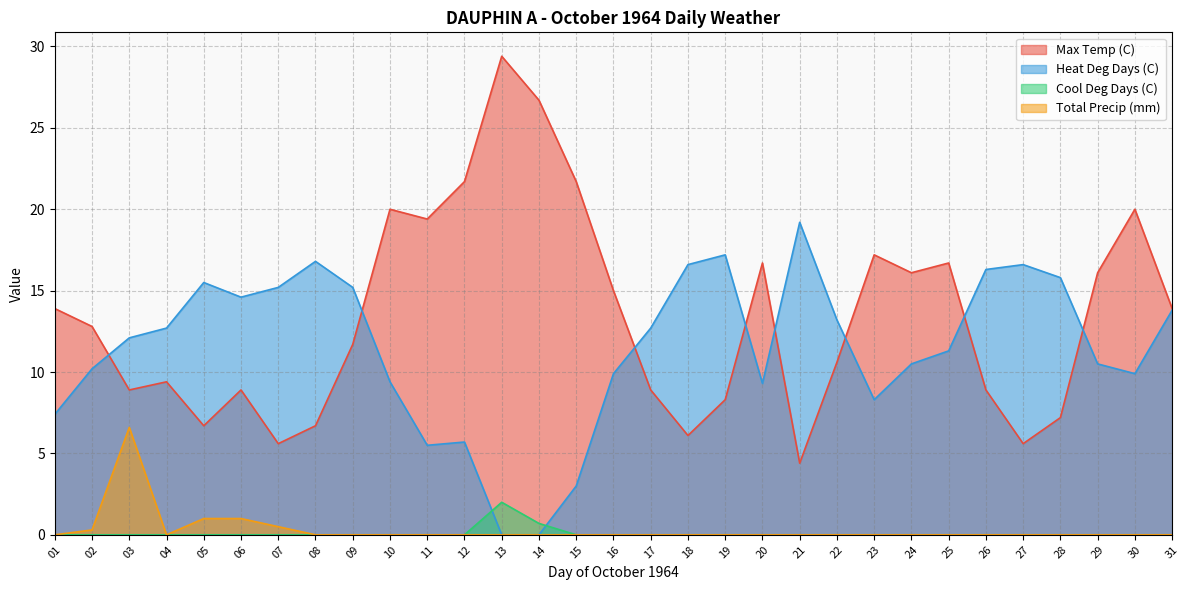

Which series changed the most between 02 and 20?

Max Temp (C)